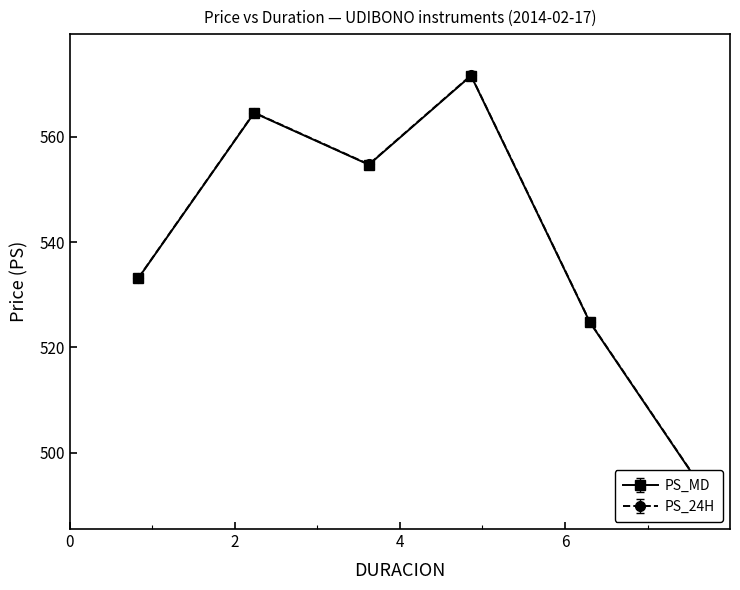

Reading right to left, list all the values displayed in this chart.

PS_MD: S_UDIBONO_220609=493.0	S_UDIBONO_201210=524.5	S_UDIBONO_190613=571.4	S_UDIBONO_171214=554.4	S_UDIBONO_160616=564.3	S_UDIBONO_141218=532.9
PS_24H: S_UDIBONO_220609=493.6	S_UDIBONO_201210=525.1	S_UDIBONO_190613=572.0	S_UDIBONO_171214=555.1	S_UDIBONO_160616=564.9	S_UDIBONO_141218=533.4